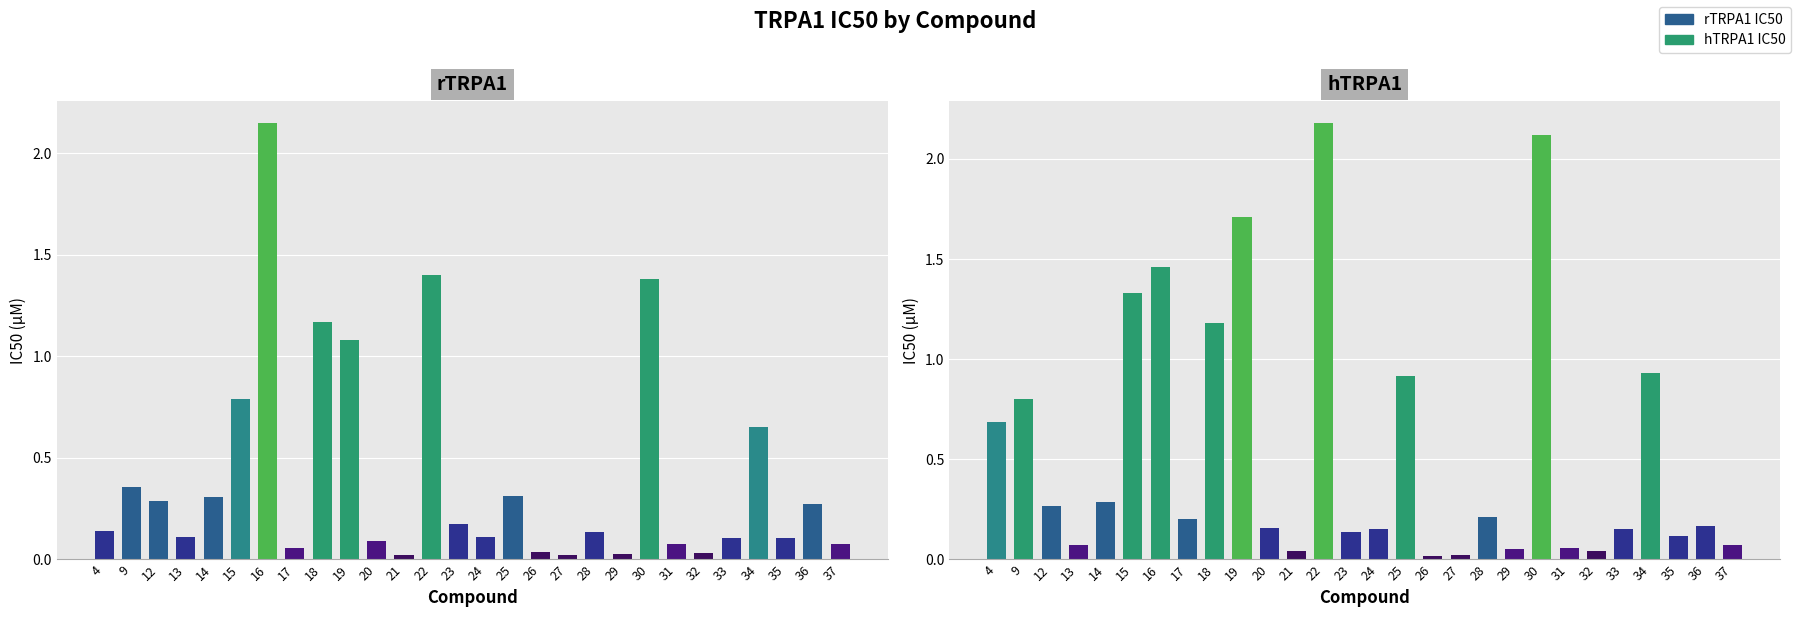

What is the value of the hTRPA1 bar at the 25th from the left?

0.9